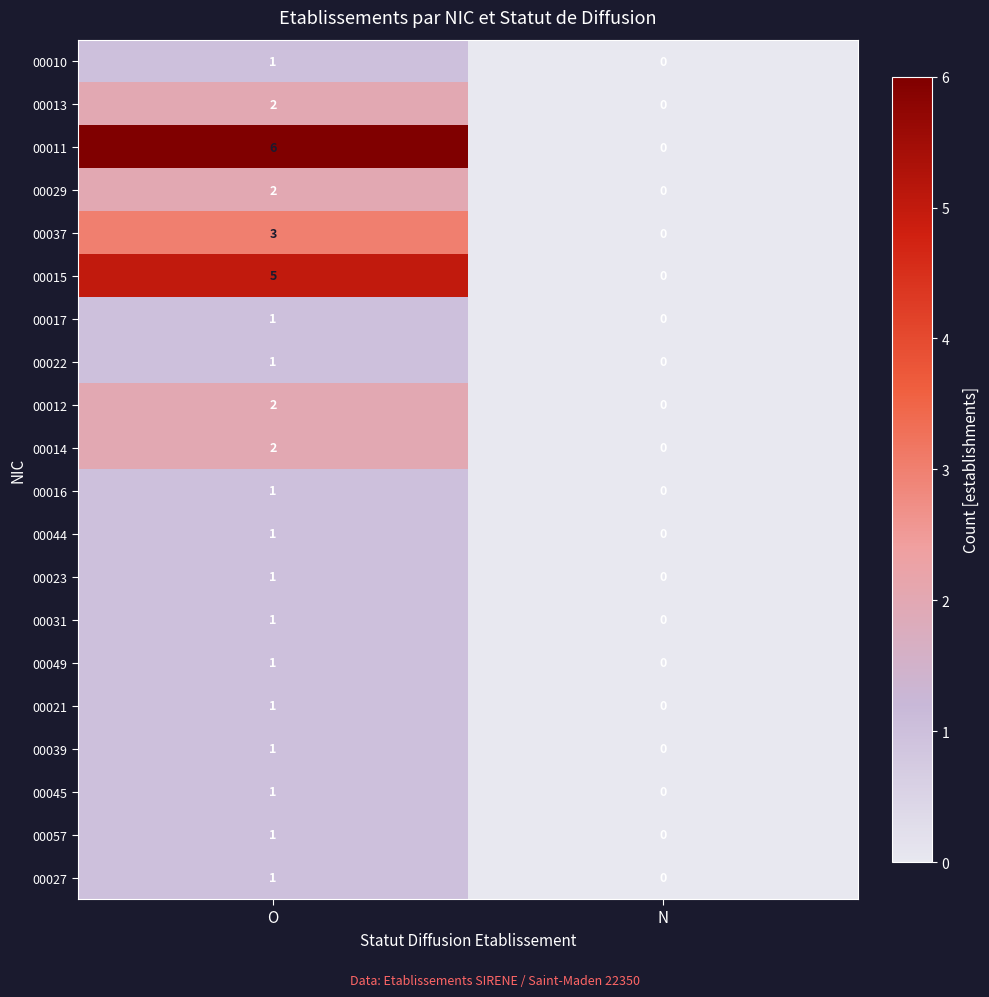

What is the spread (max minus min) of values at O?

5